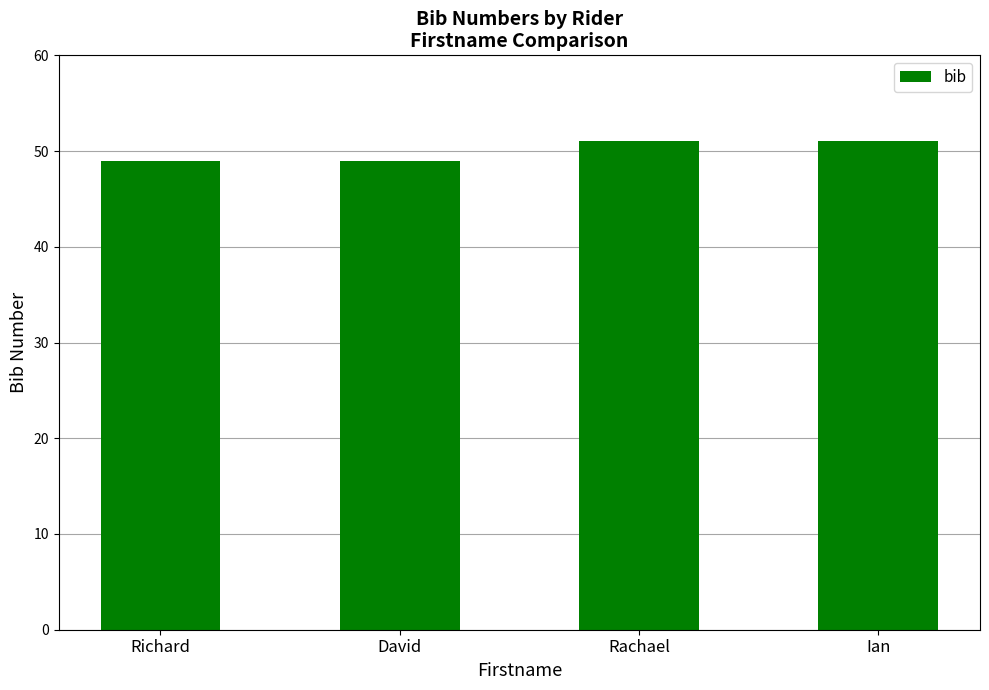

The value at Rachael is 51. True or false?

True